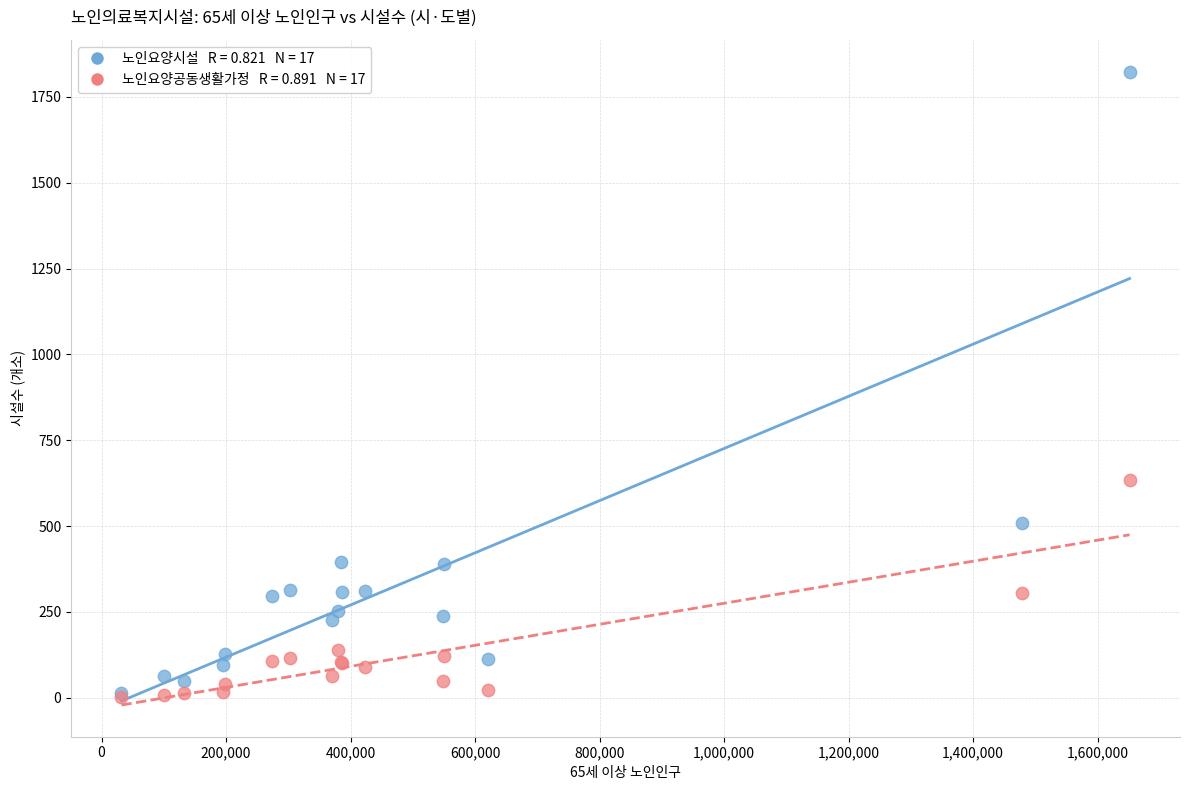

Across all series, what Y value is closest to 913?

633